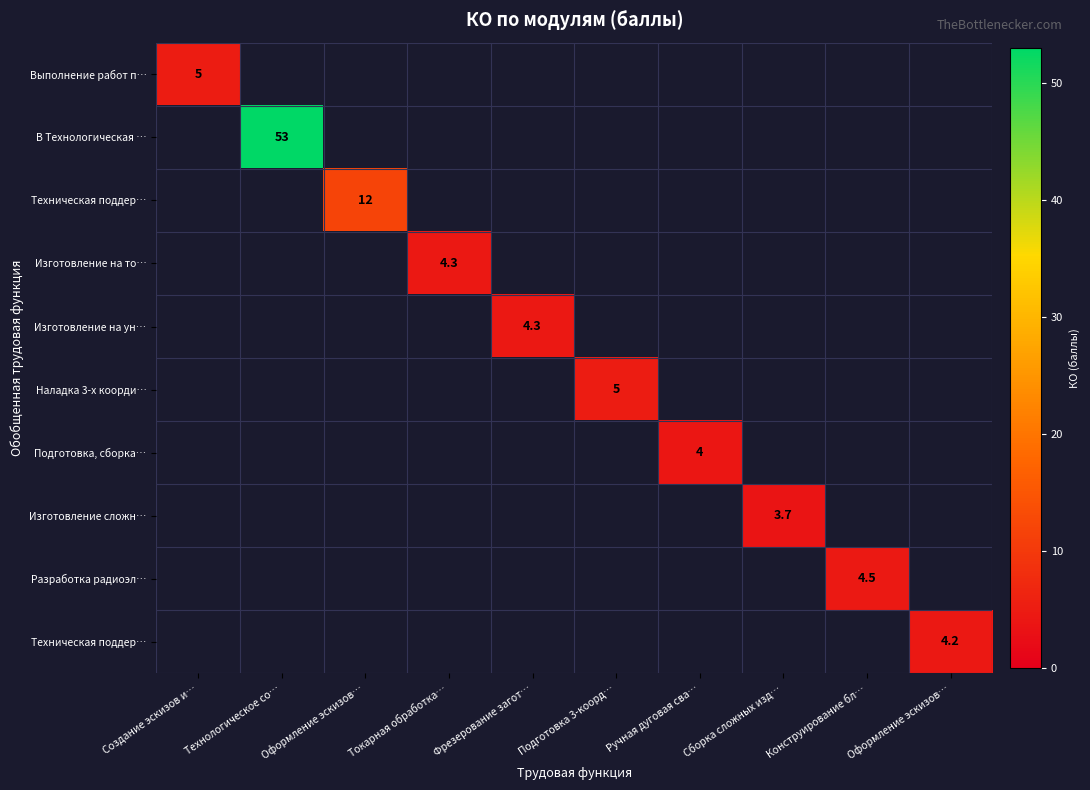

Count the number of data series in this chart.

10